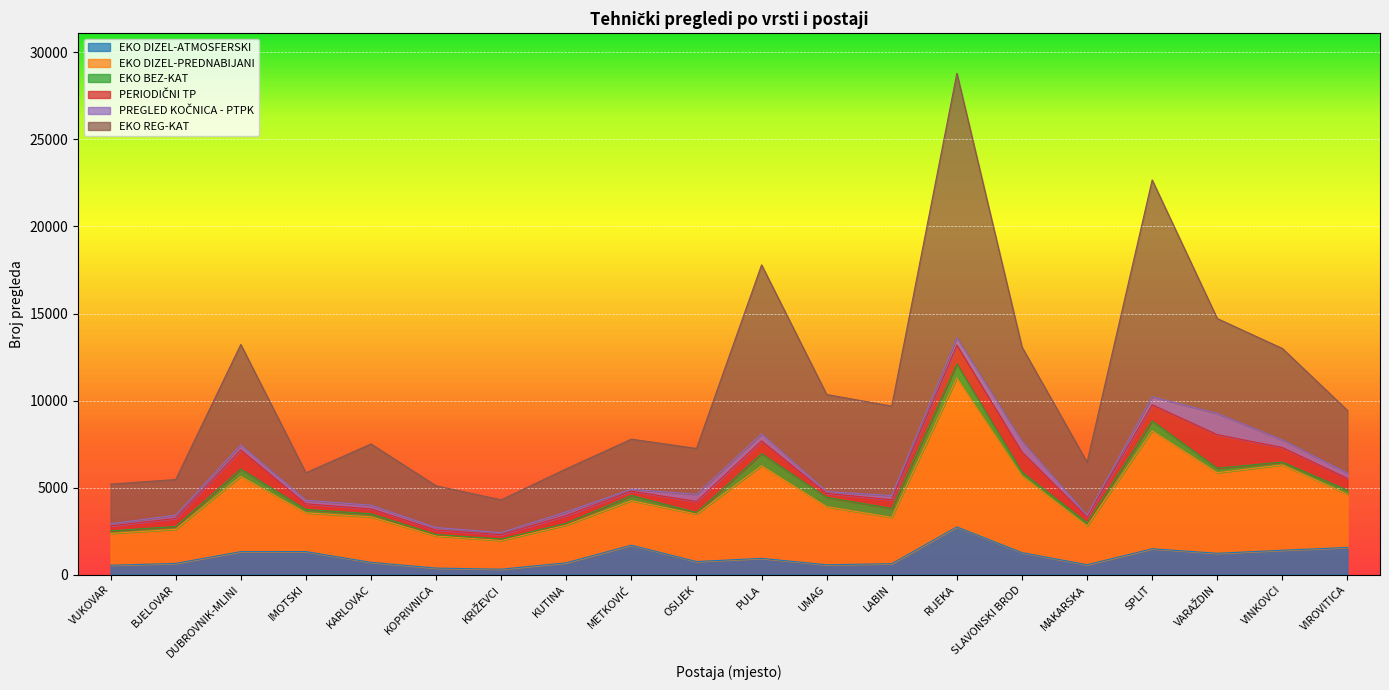

True or false: EKO BEZ-KAT and EKO DIZEL-ATMOSFERSKI cross at least once.

False